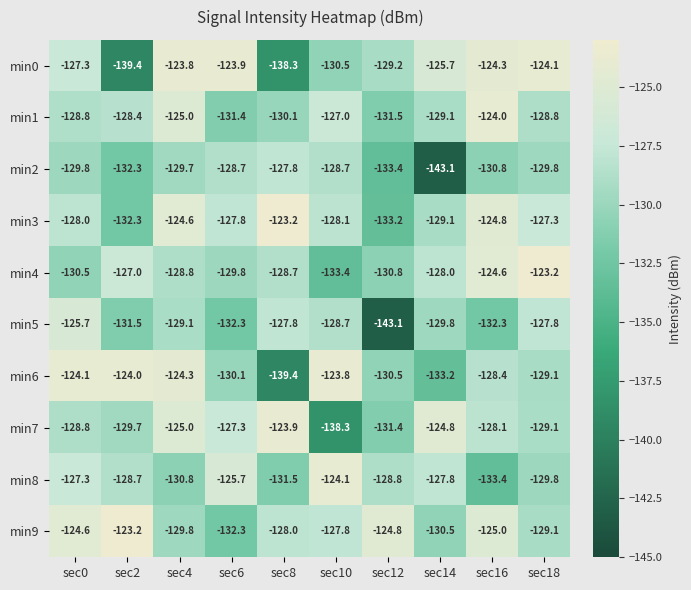

What is the sum of all min0 values?

-1286.5